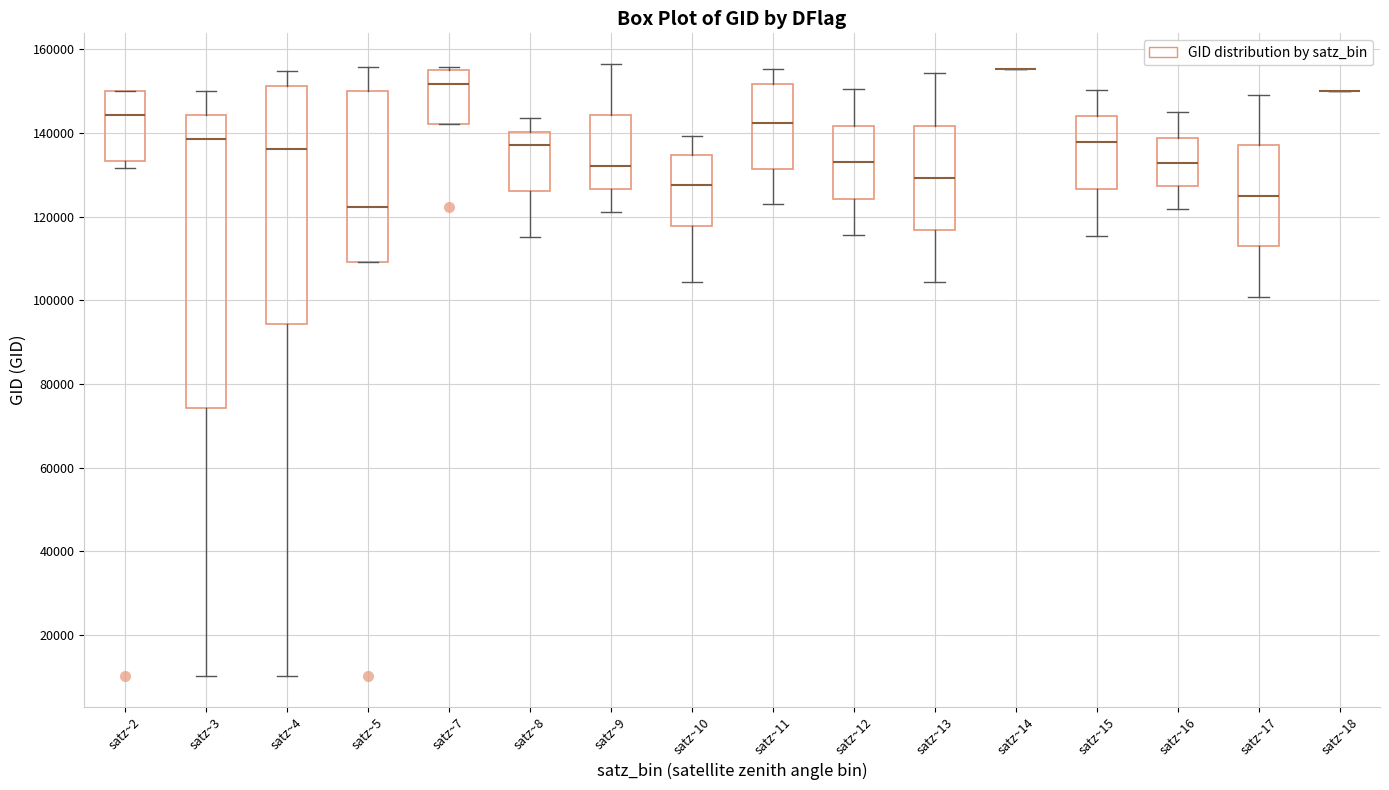

Where does the upper whisker of the box for satz~5 end on the y-axis? The values are not printed on the chart, so give them approximately, as read against the axis.

156000